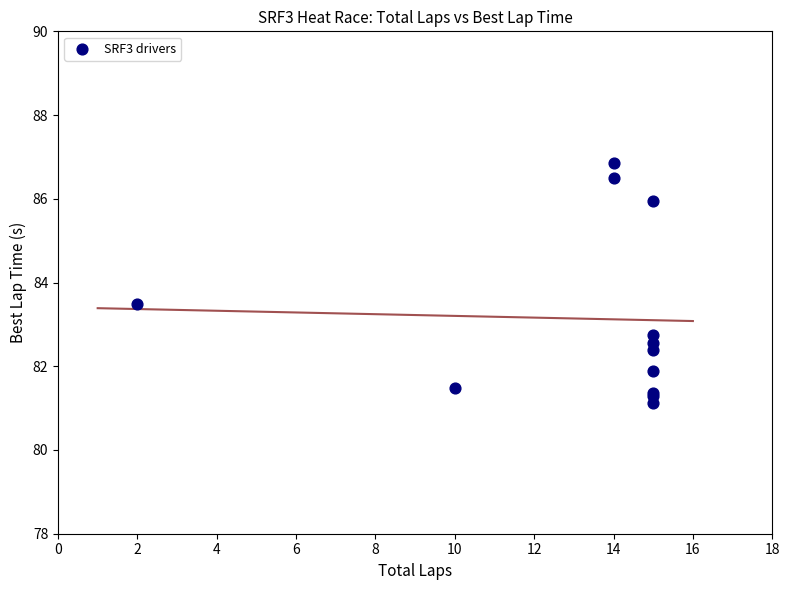

What Y value in the scatter plot is closest to 83?

82.8